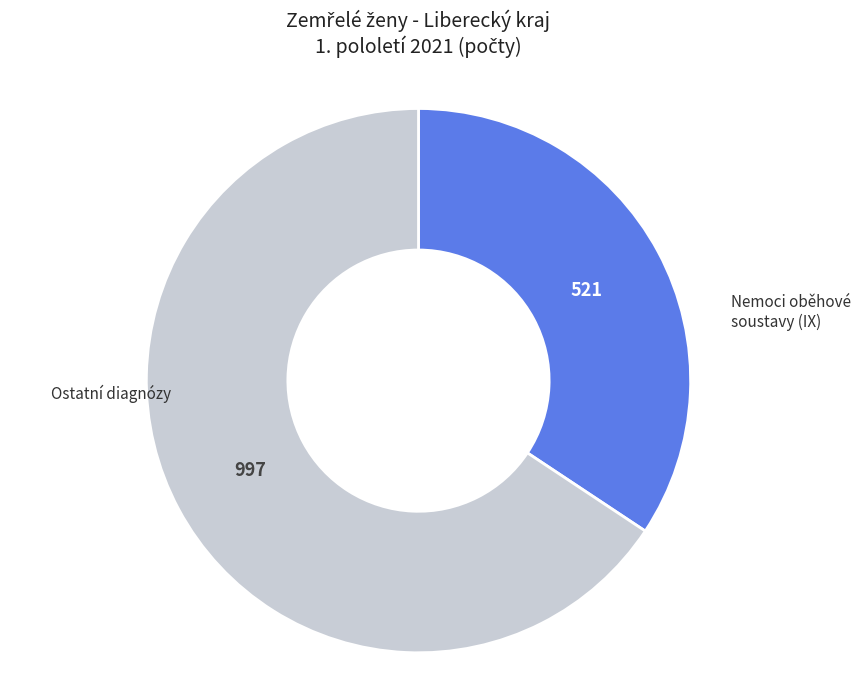

Count the number of slices in the pie.

2